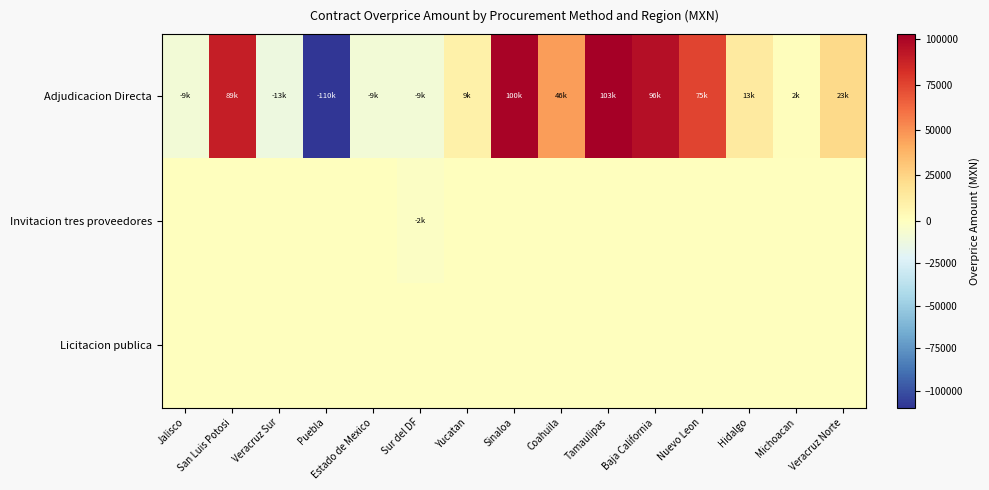

What is the difference between the highest and lowest values at Sur del DF?

8703.2